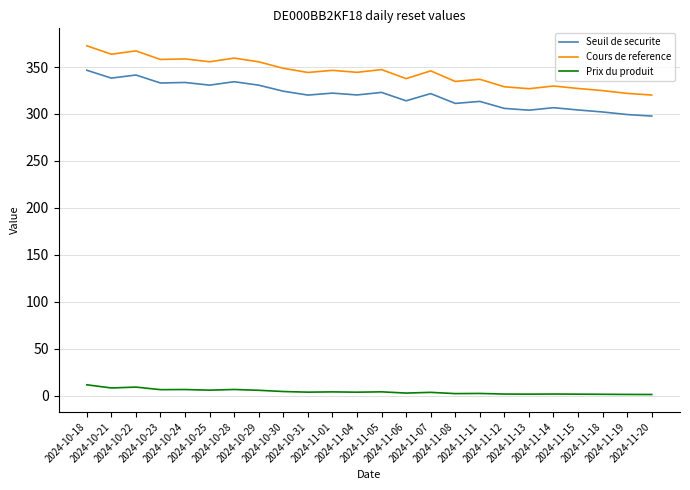

The value of Prix du produit at 2024-11-05 is 3.9. True or false?

True